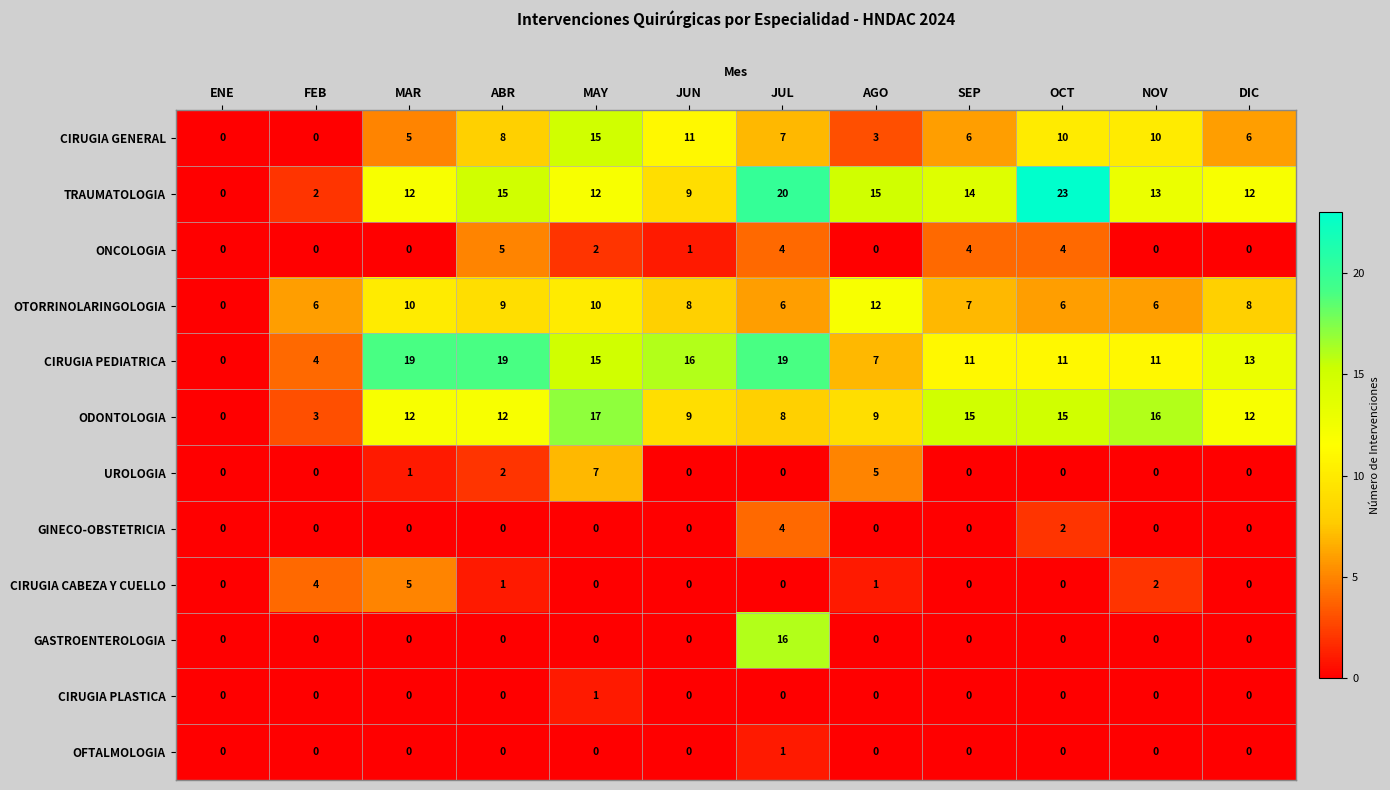

Which series has the widest spread of values?

TRAUMATOLOGIA